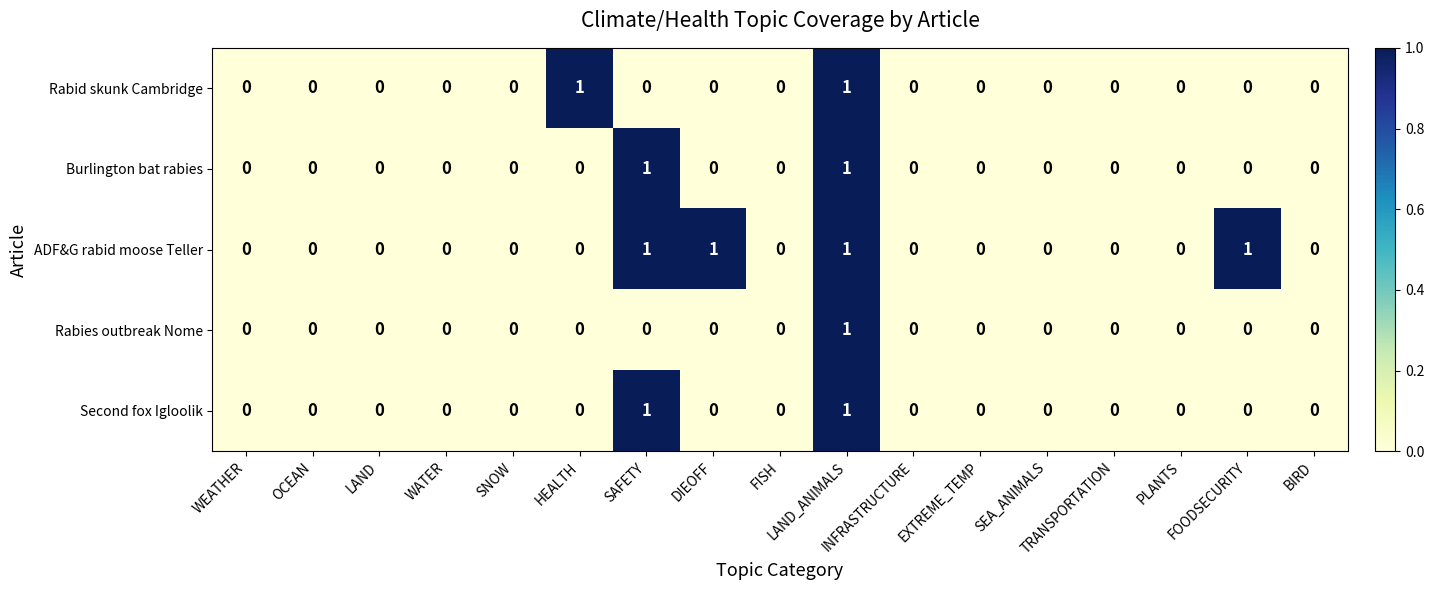

How many ADF&G rabid moose Teller values are between 0 and 1?

17